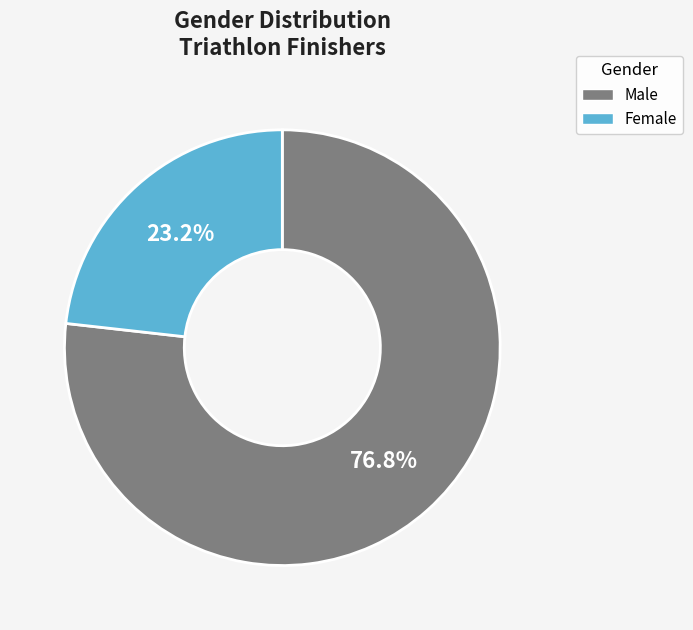

Does Male account for over 50% of the chart?

Yes